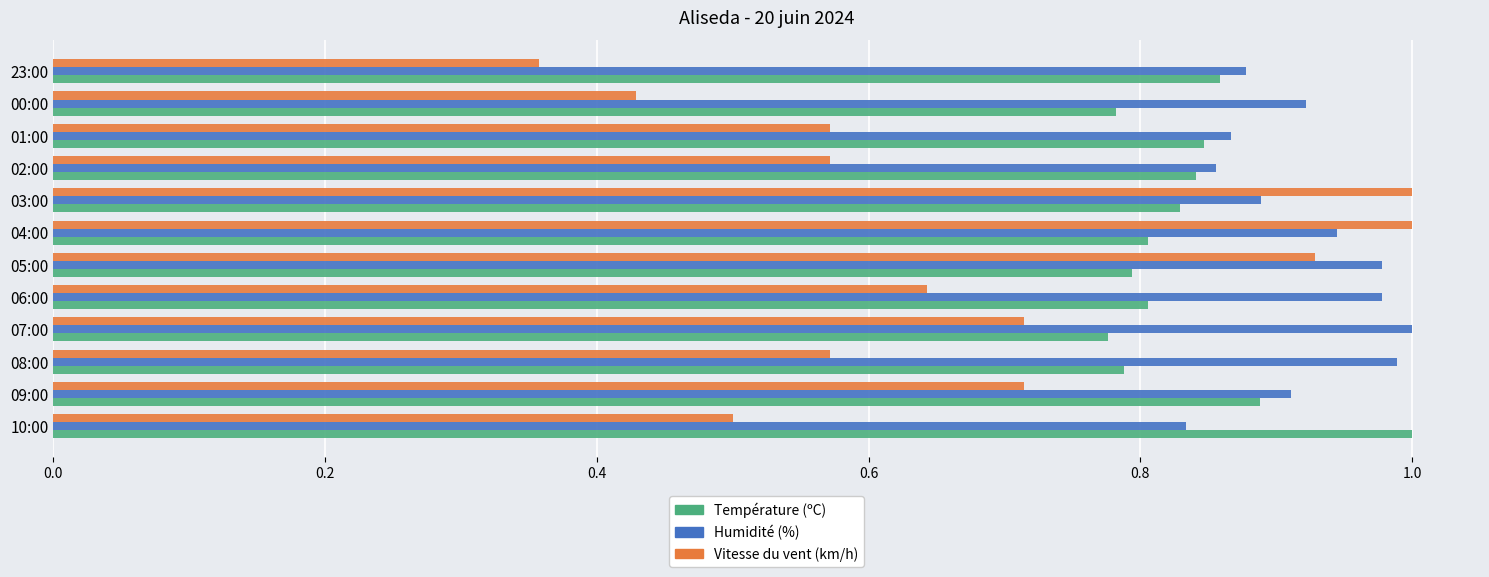

What is the sum of all Température (ºC) values?

10.0